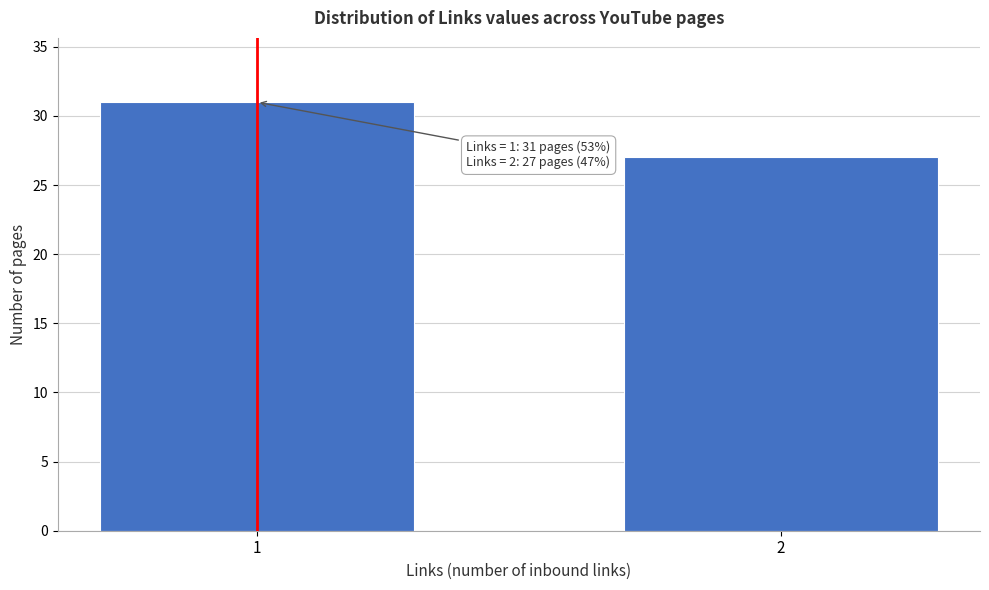

Reading left to right, extract all data points from this chart.

1=31	2=27